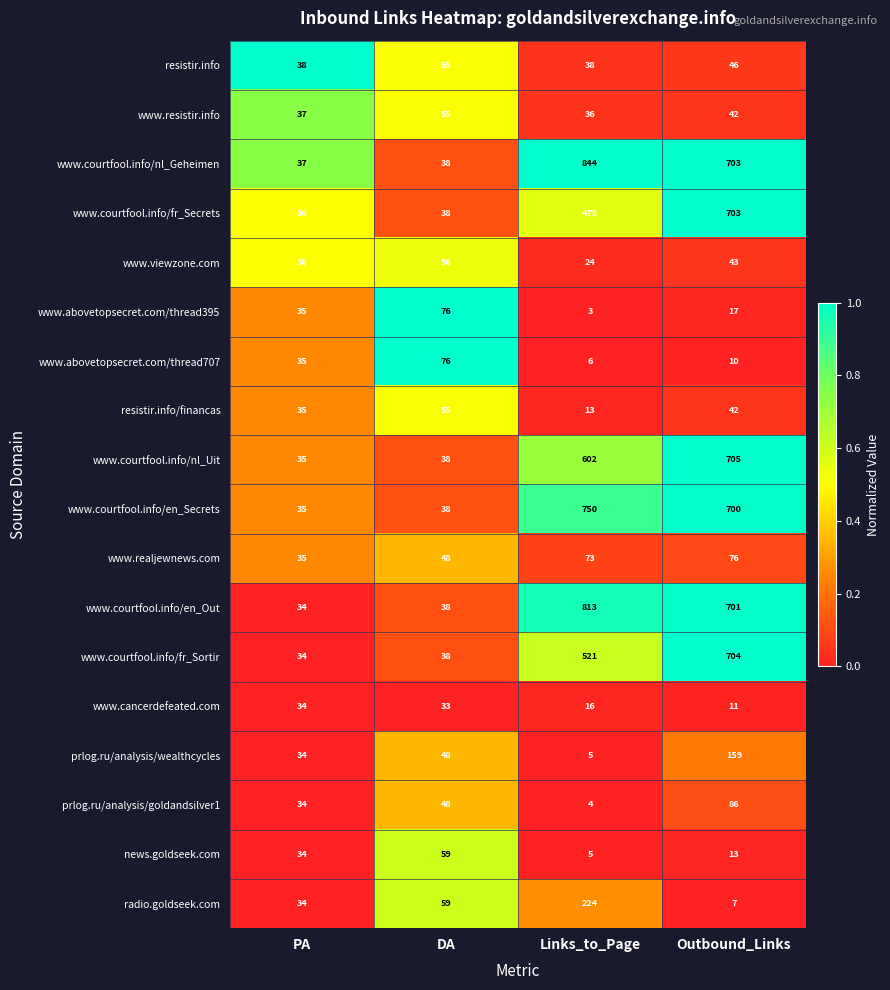

At which category is the sum across all series the highest?

Outbound_Links